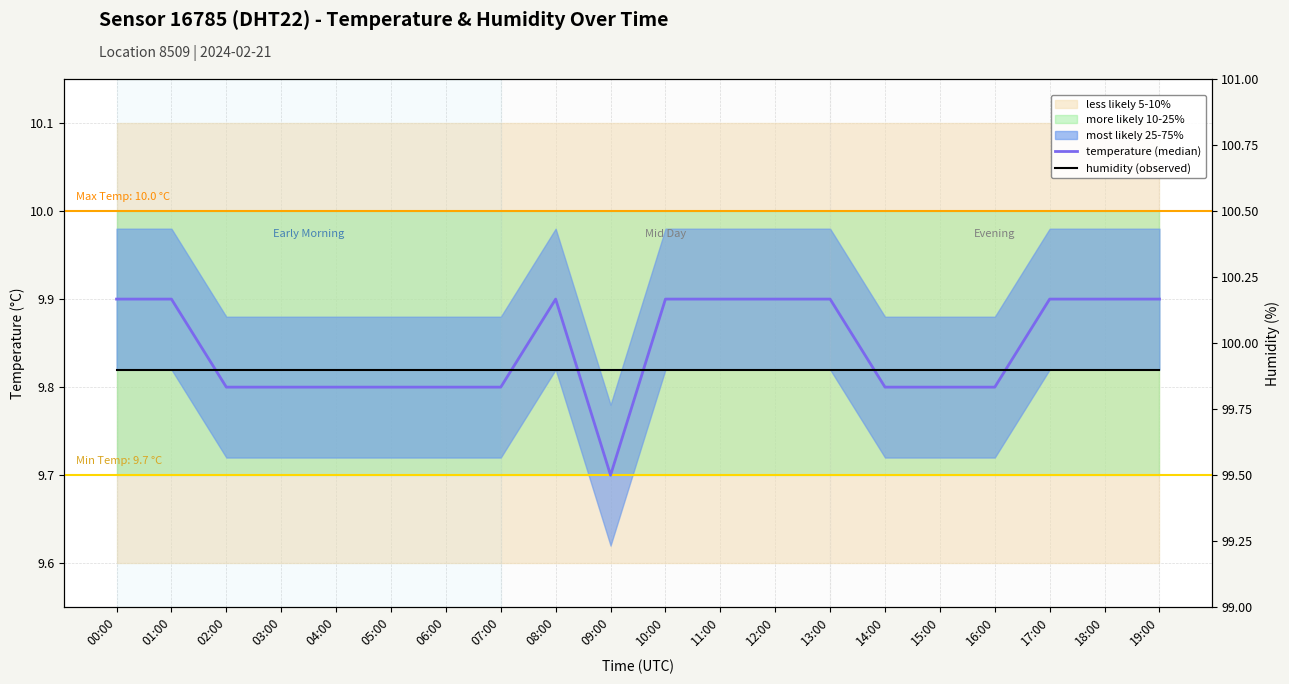

Which series has the widest spread of values?

temperature (median)